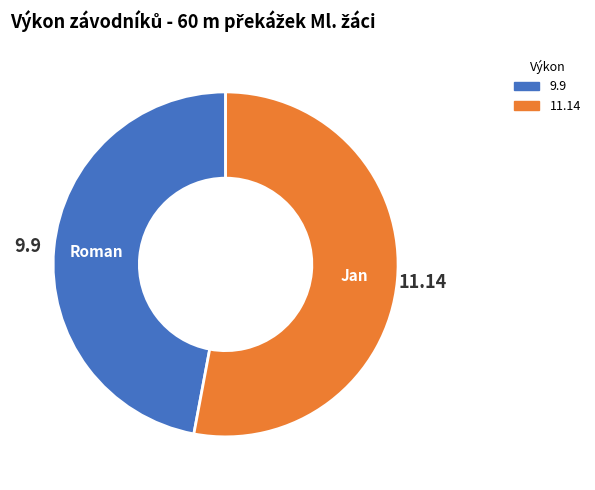

Is there any slice that represents more than half of the pie?

Yes